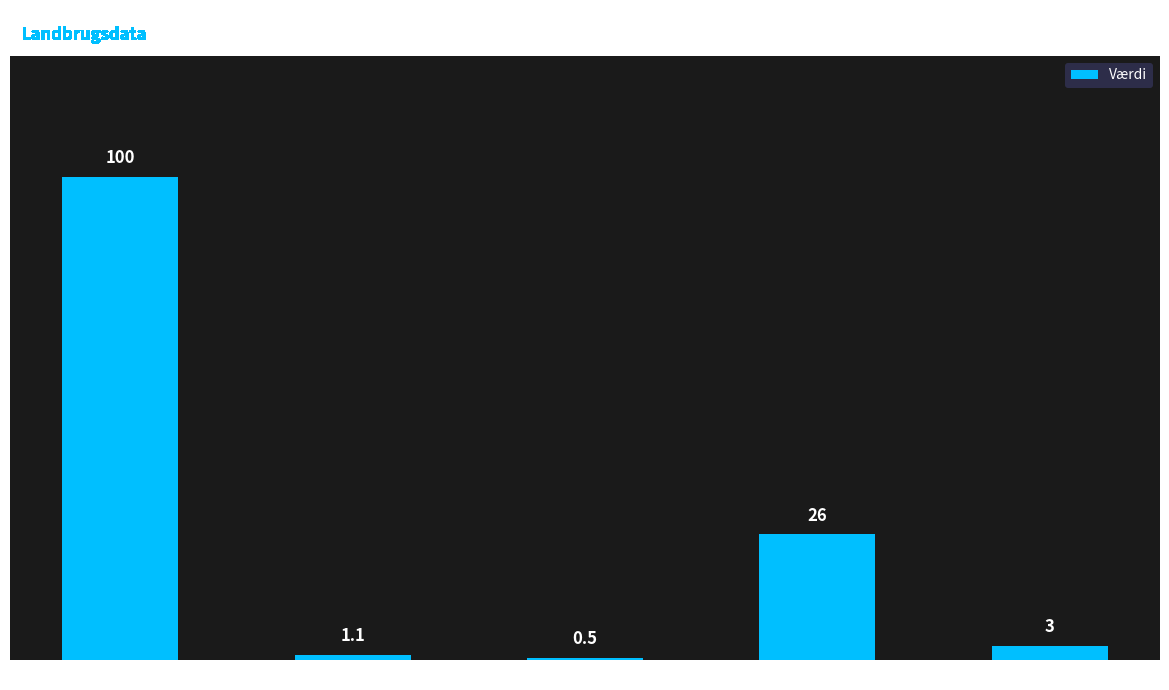

List the labels in order of value, smallest first.

heraf handyr, Fødselsrate, heraf måneder med kalvestatus, måneder til kælving, køer